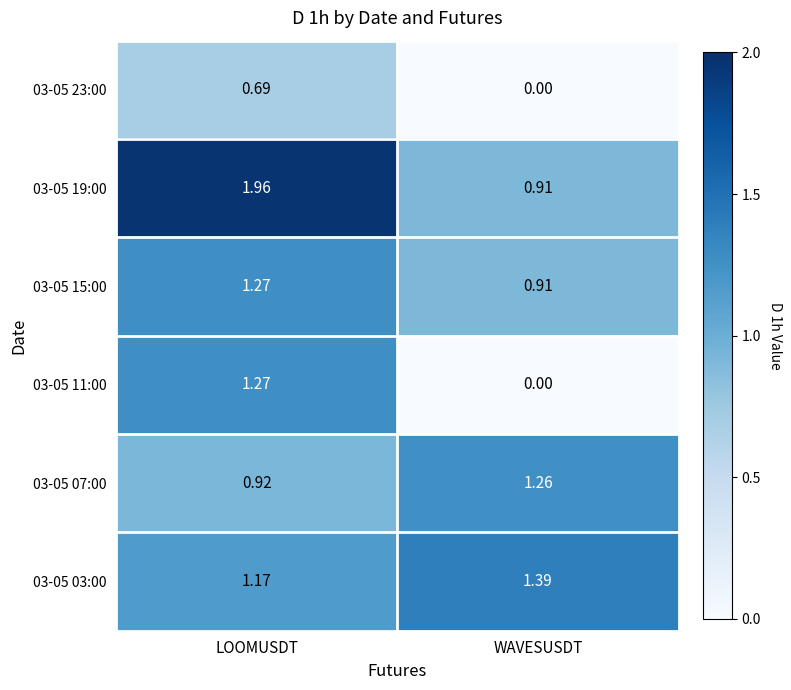

At which label is 03-05 11:00 closest to 0?

WAVESUSDT